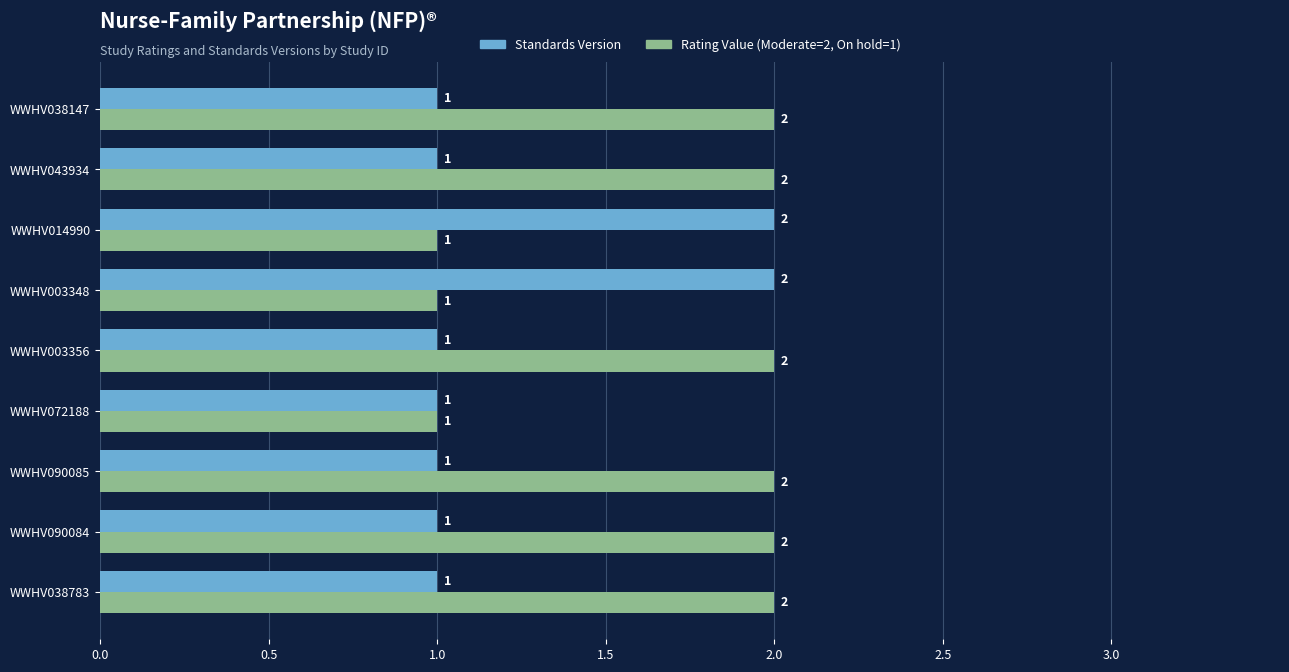

What is the total value across all series at WWHV043934?

3